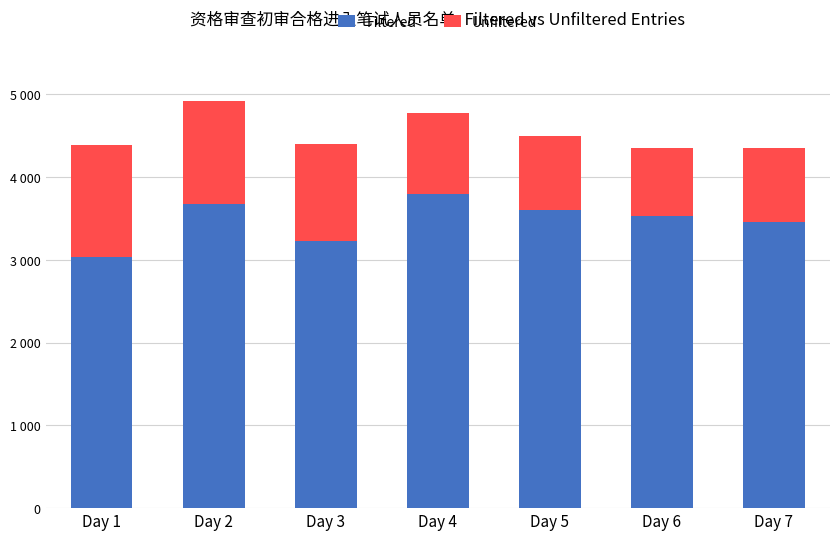

Is it true that Unfiltered equals 1245 at Day 2?

True